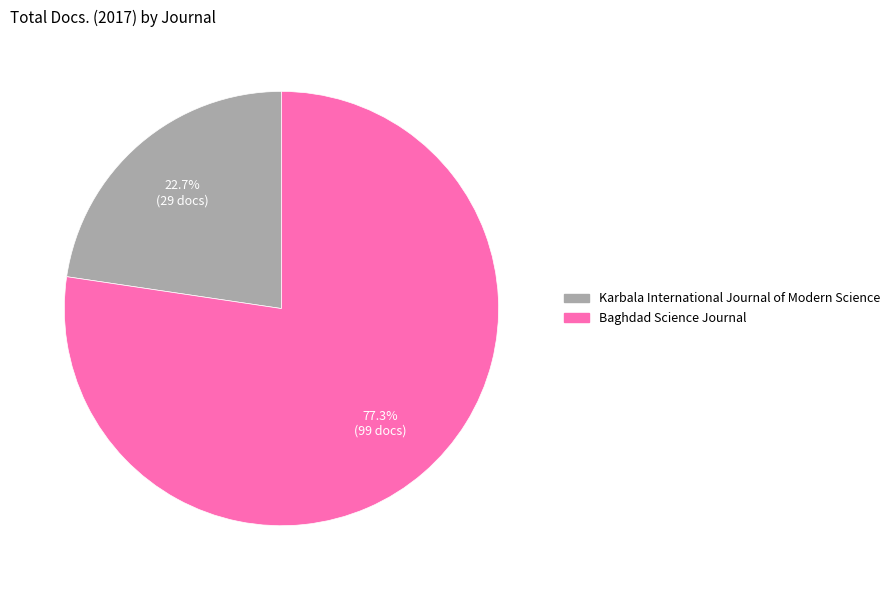

Do Karbala International Journal of Modern Science and Baghdad Science Journal together represent more than half of the pie?

Yes